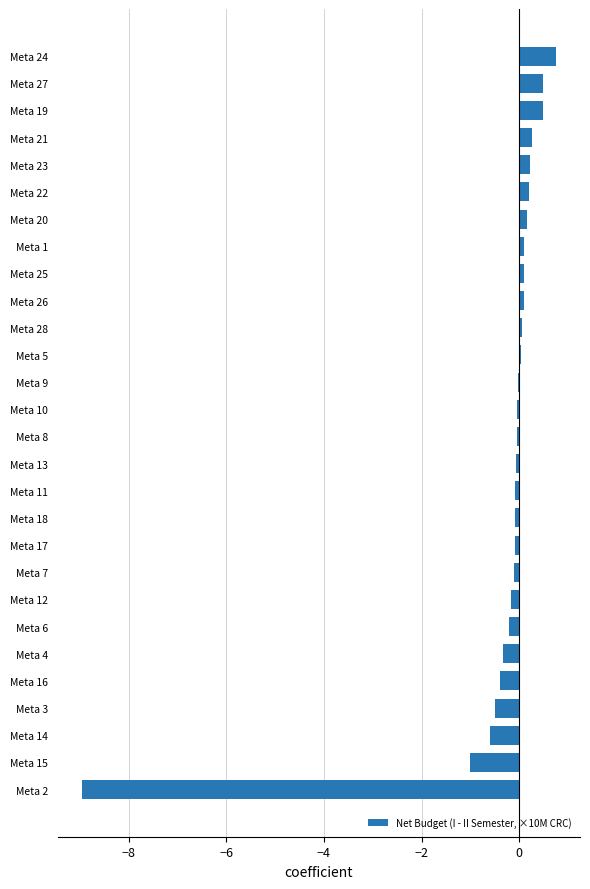

The value at Meta 24 is 0.8. True or false?

True